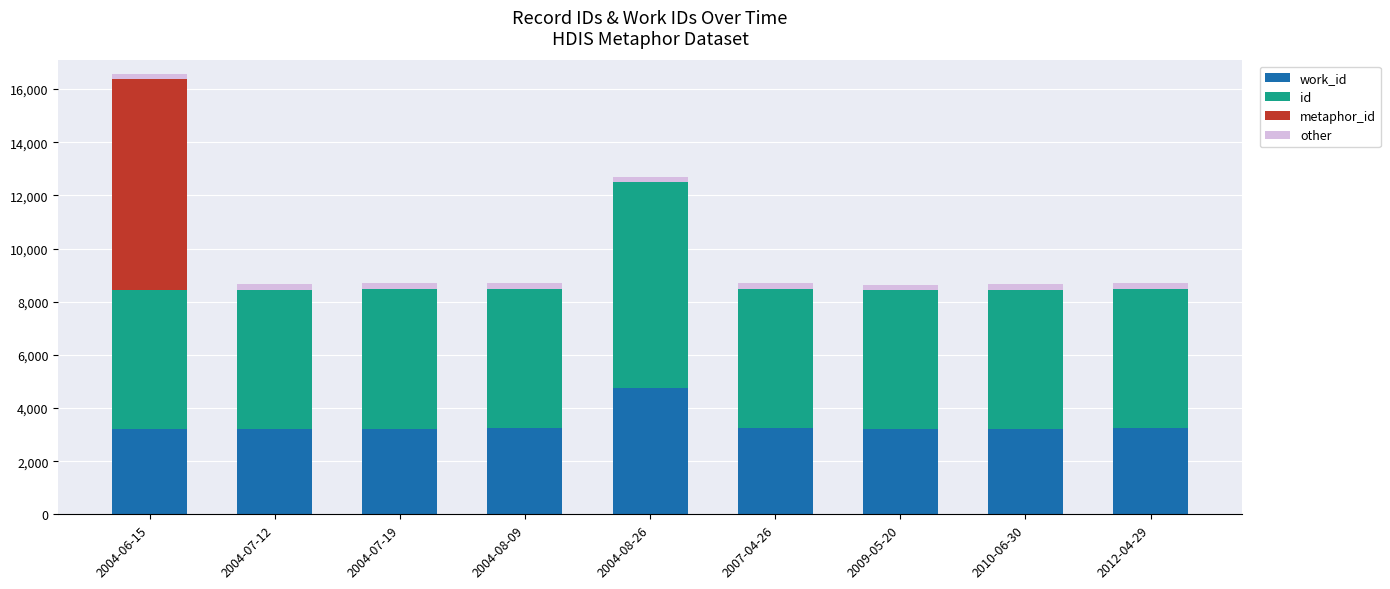

At which category is the sum across all series the highest?

2004-06-15